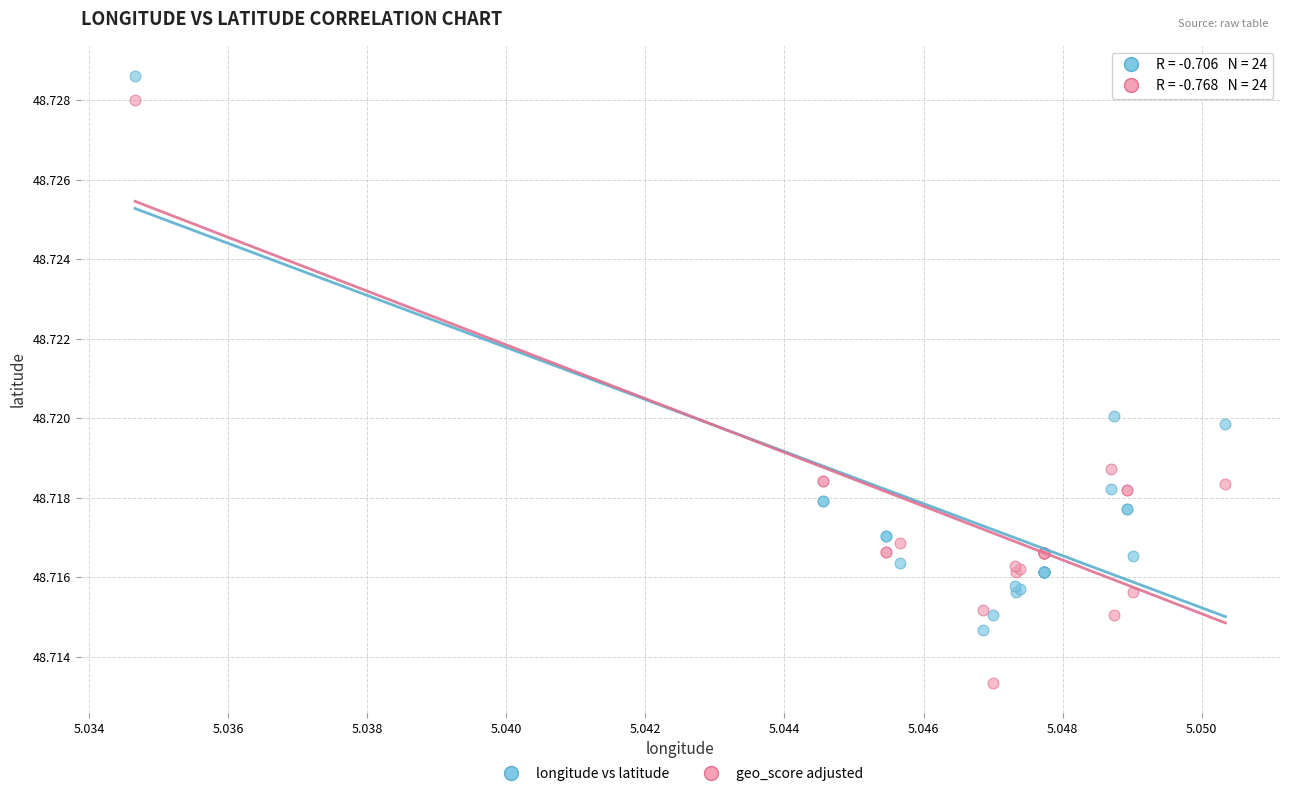

Which series has the largest Y range (max minus min)?

geo_score adjusted